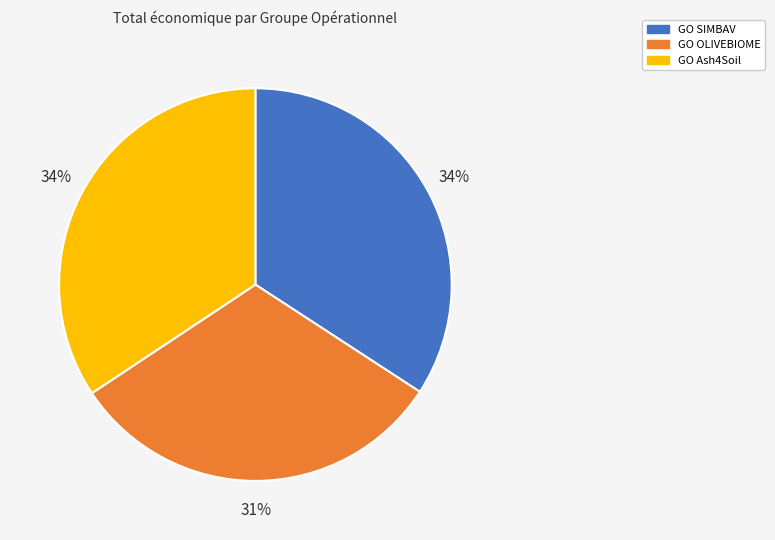

Approximately how many times larger is the value at GO OLIVEBIOME compared to GO Ash4Soil?

0.9